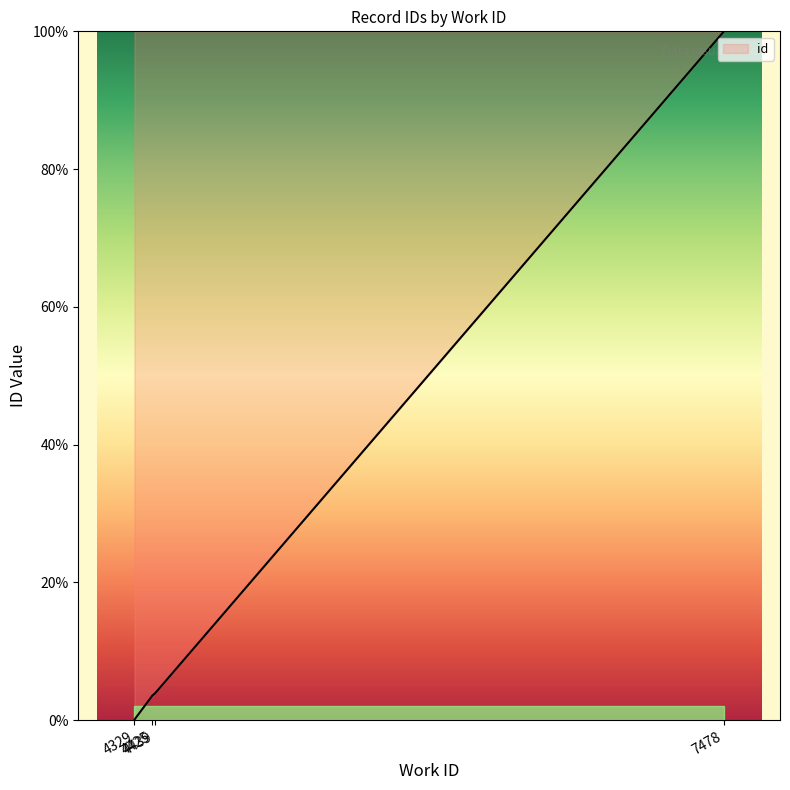

Reading left to right, transcribe all the data shown in this chart.

4329=0.0	4329=0.0	4329=0.1	4329=0.1	4329=0.1	4425=3.6	4439=3.9	7478=100.0	7478=100.0	7478=100.0